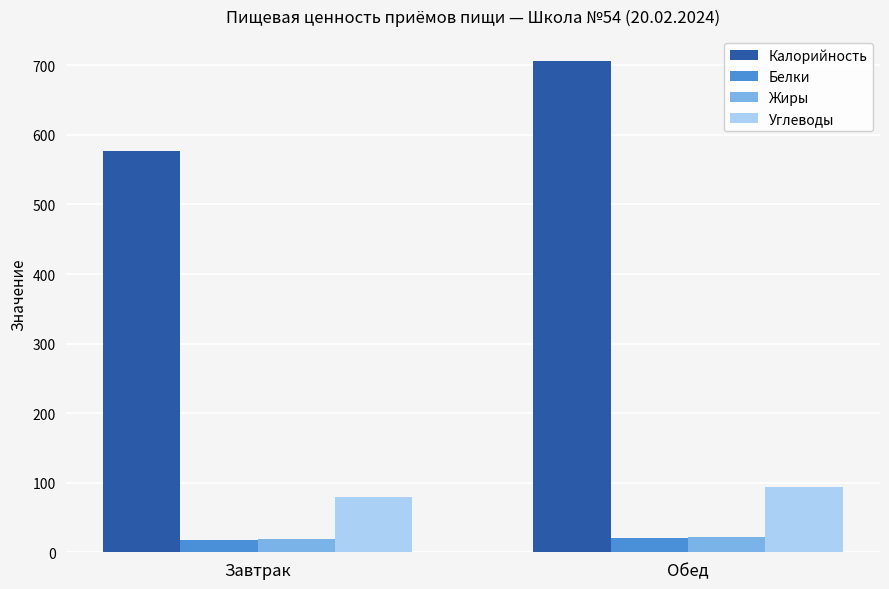

How many groups of bars are there?

2